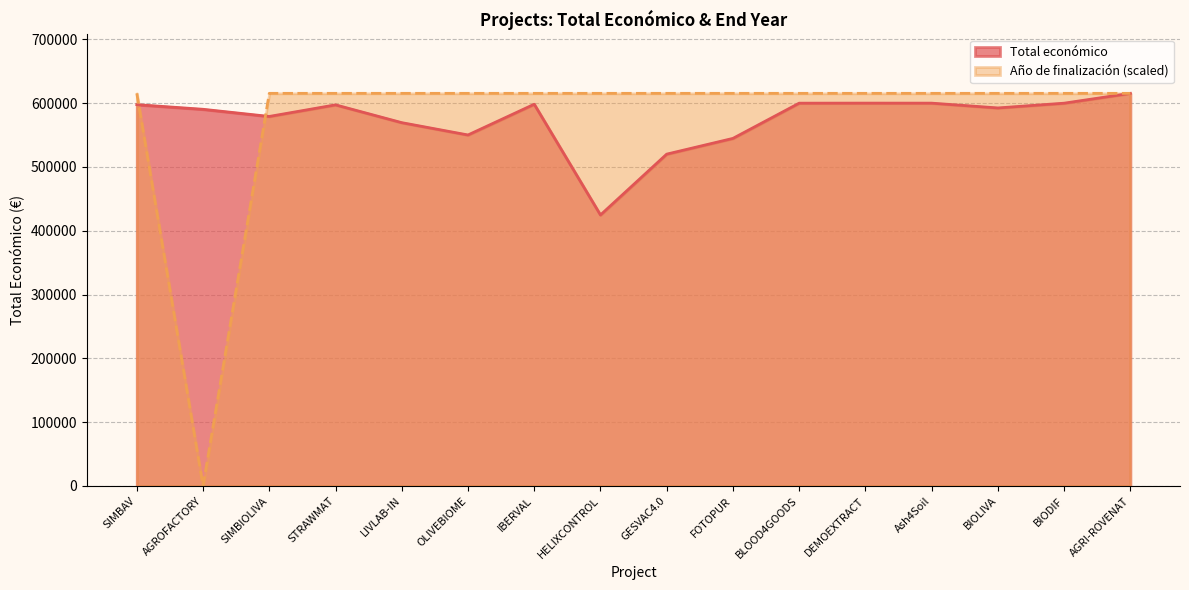

Which series has the largest total across all categories?

Año de finalización